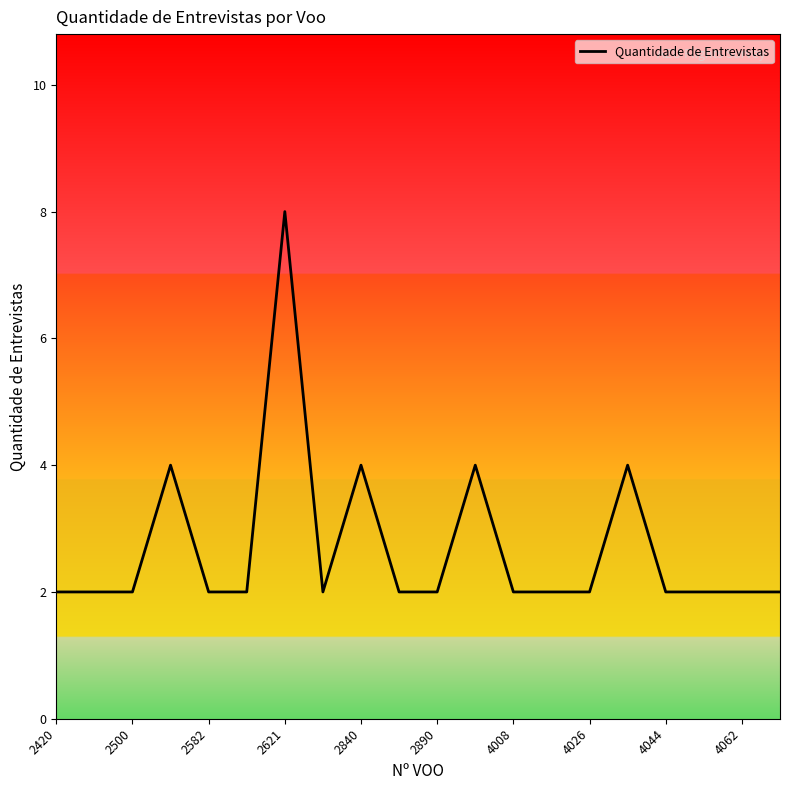

What is the greatest value displayed?

8